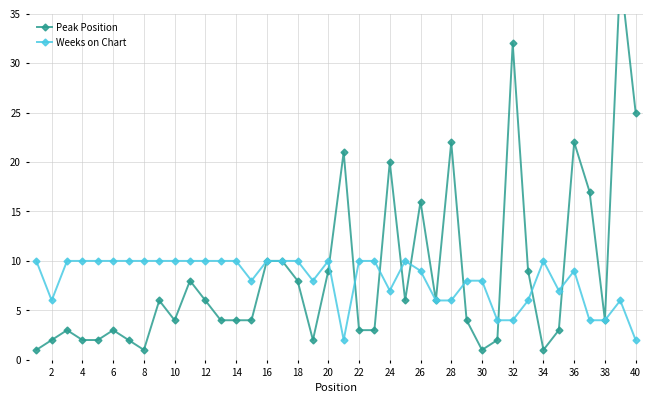

True or false: Weeks on Chart has a value of 16 at 4.

False